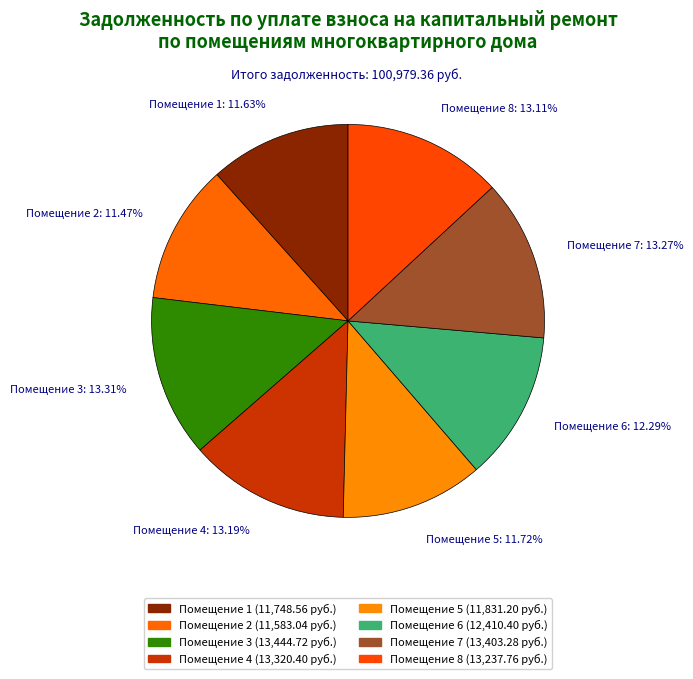

Combined, do Помещение 4: 13.19% and Помещение 3: 13.31% account for over 50%?

No